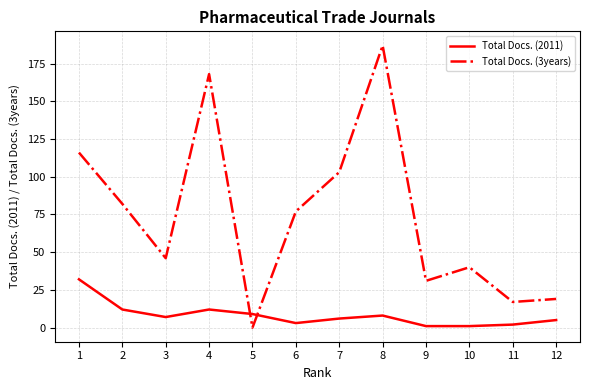

True or false: Total Docs. (3years) has a value of 56 at 10.

False